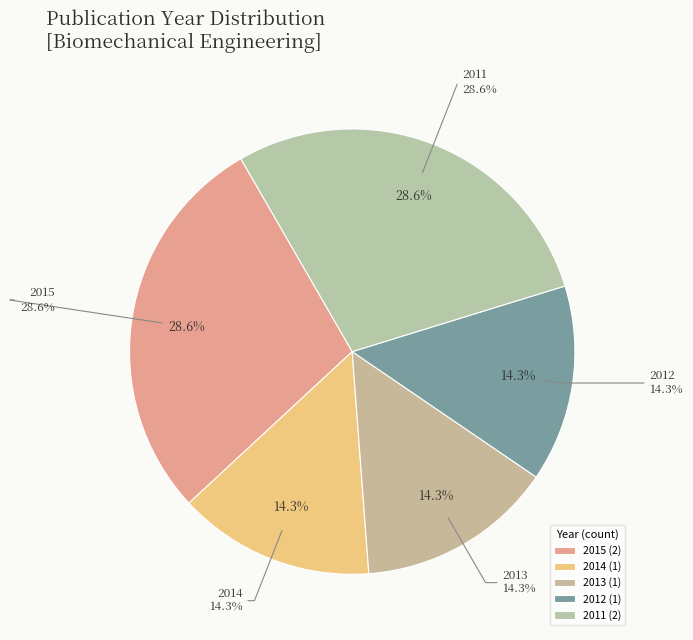

Combined, do journal article (Elsevier, 2014) and journal article (BioMed, 2011) account for over 50%?

No